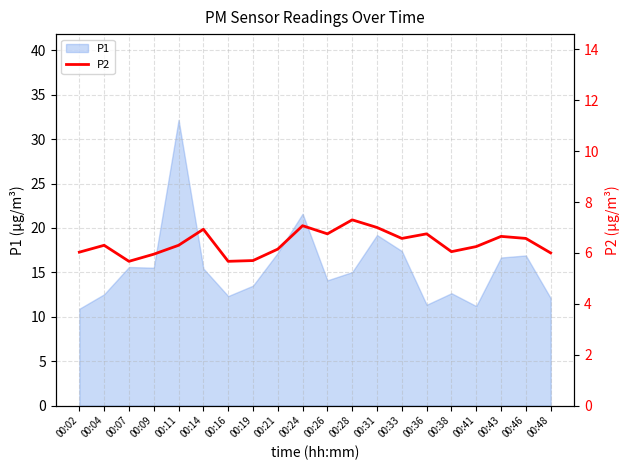

Is it true that P1 equals 29.2 at 00:43?

False